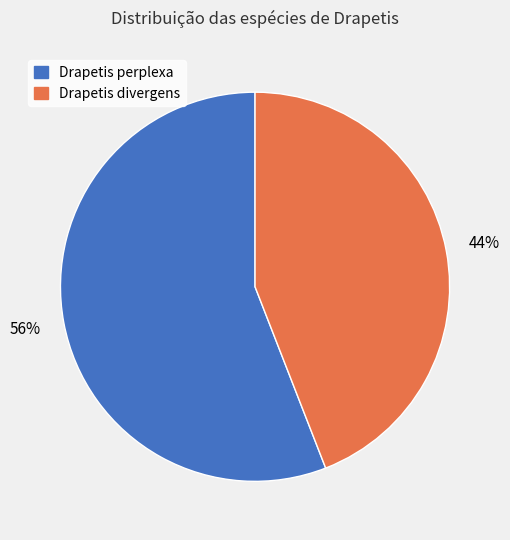

Which slice represents more than half of the pie?

Drapetis perplexa